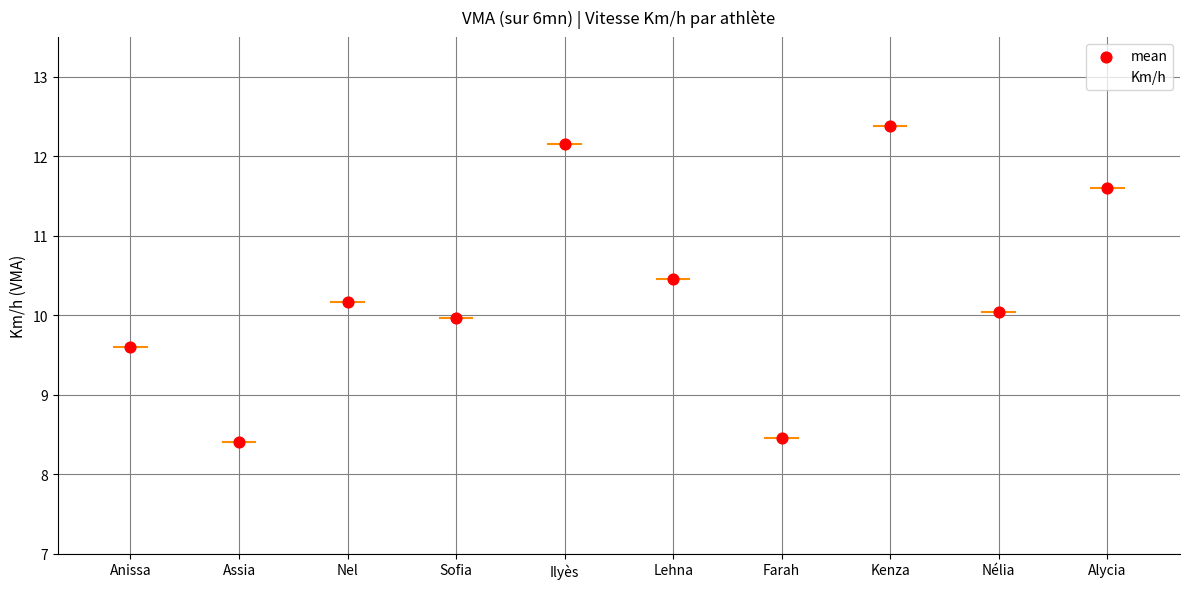

What is the range of Y values (max minus min)?

4.0